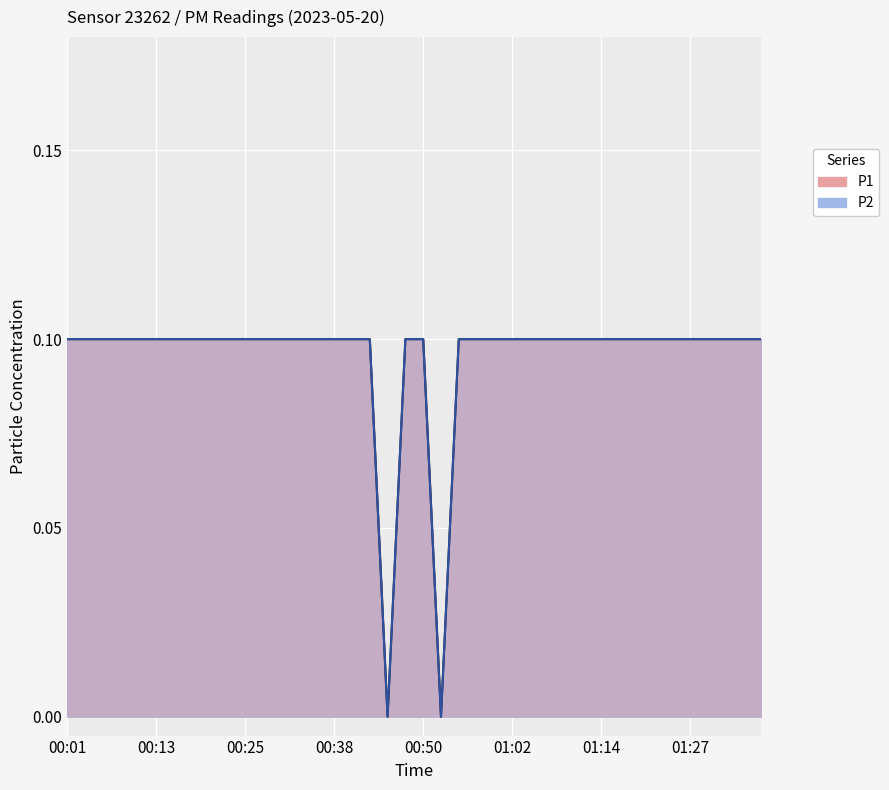

True or false: P1 and P2 cross at least once.

False